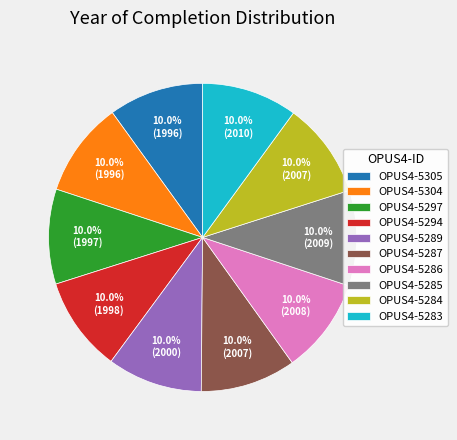

What percentage is the OPUS4-5304 slice, to the nearest percent?

10%